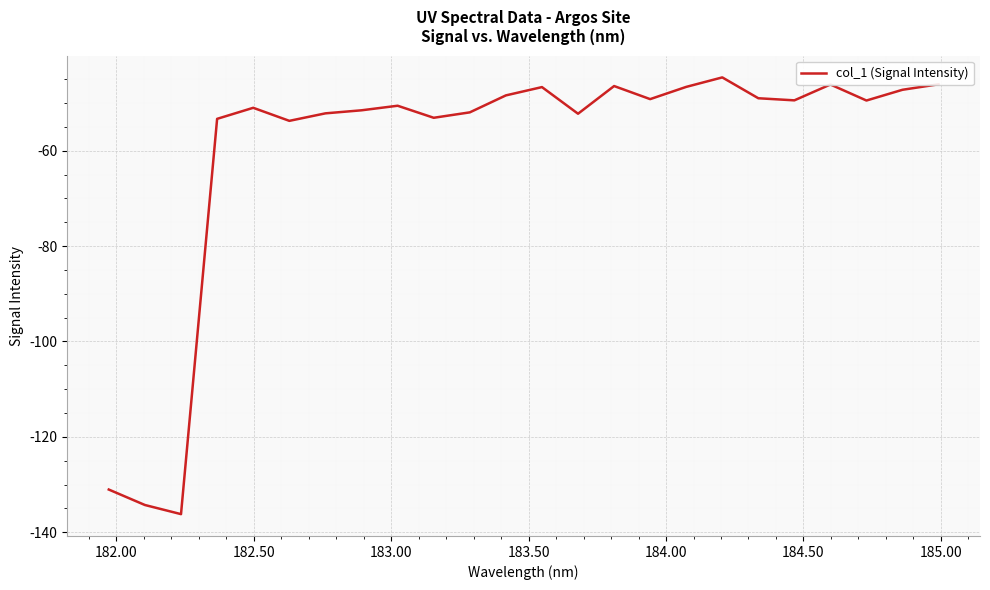

What is the maximum value shown in the chart?

-44.6